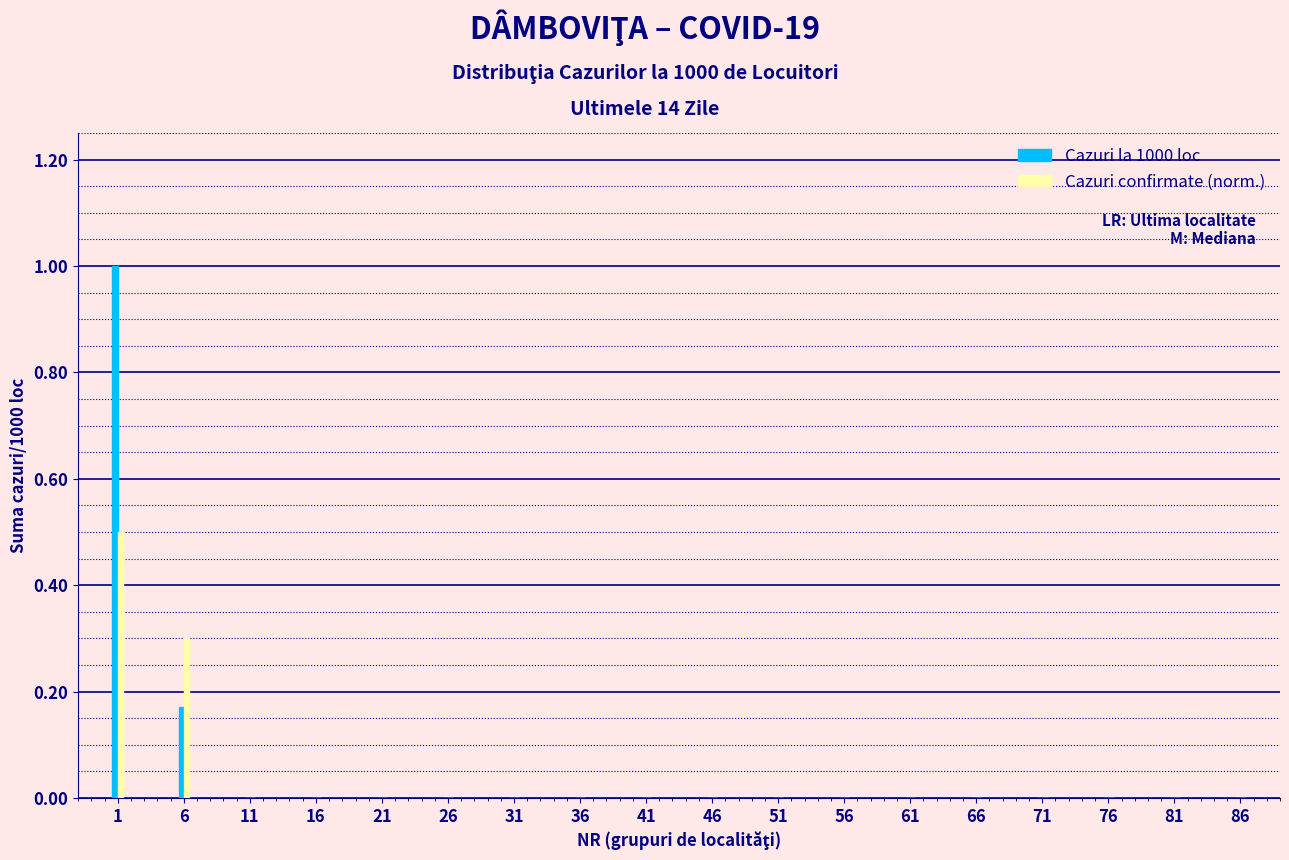

Is the value of Cazuri confirmate (norm.) at 21 greater than the value of Cazuri la 1000 loc at 6?

No